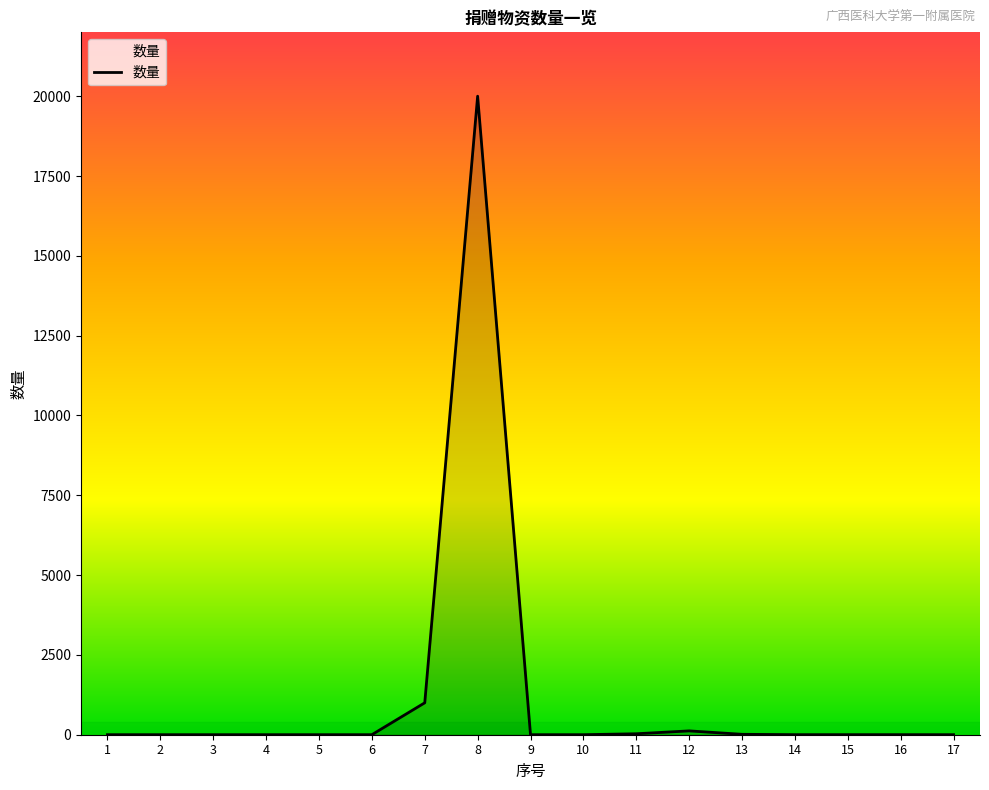

True or false: the data shows 1 at 9.

True